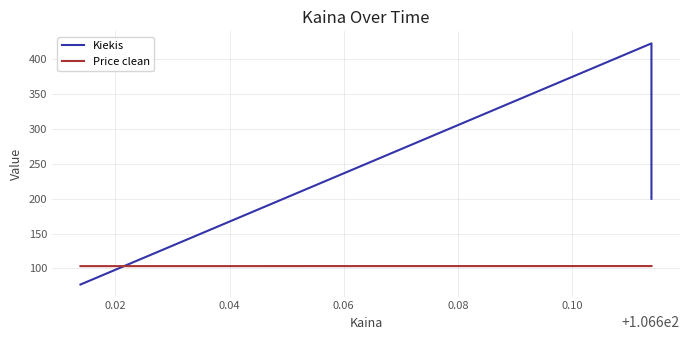

What is the maximum value shown in the chart?

423.0